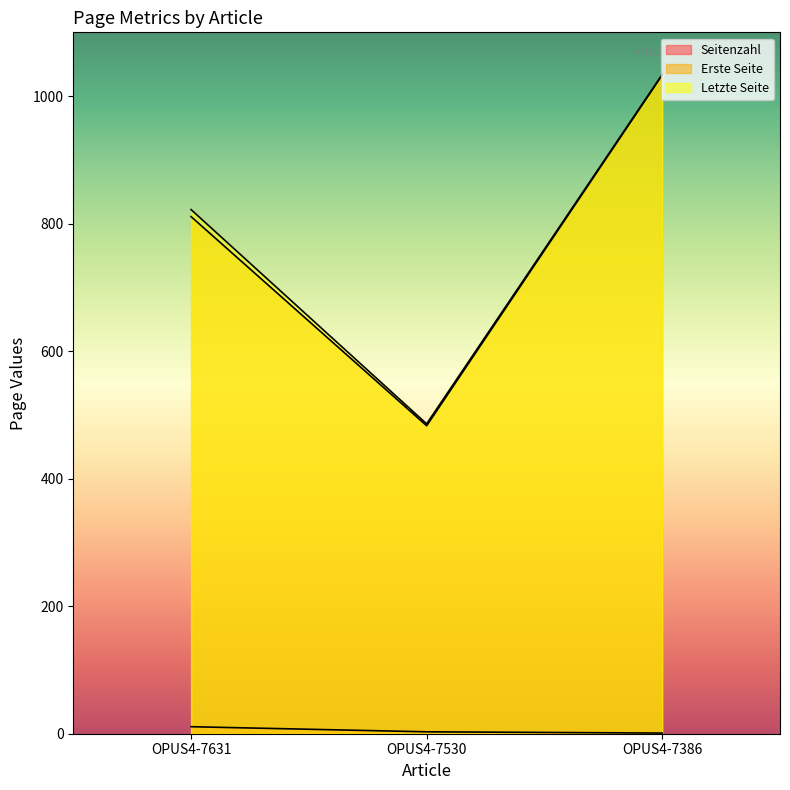

Is it true that Seitenzahl equals 11 at OPUS4-7631?

True